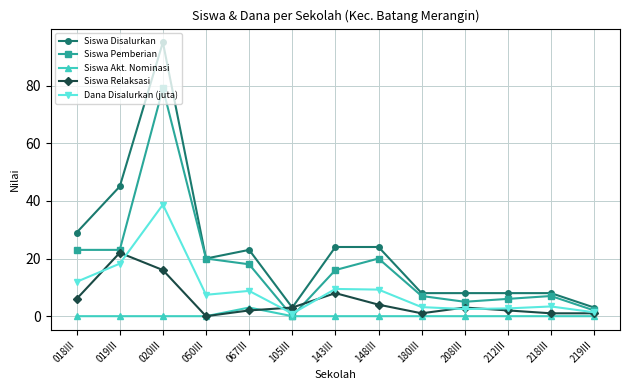

What is the total value across all series at 050III?

47.4